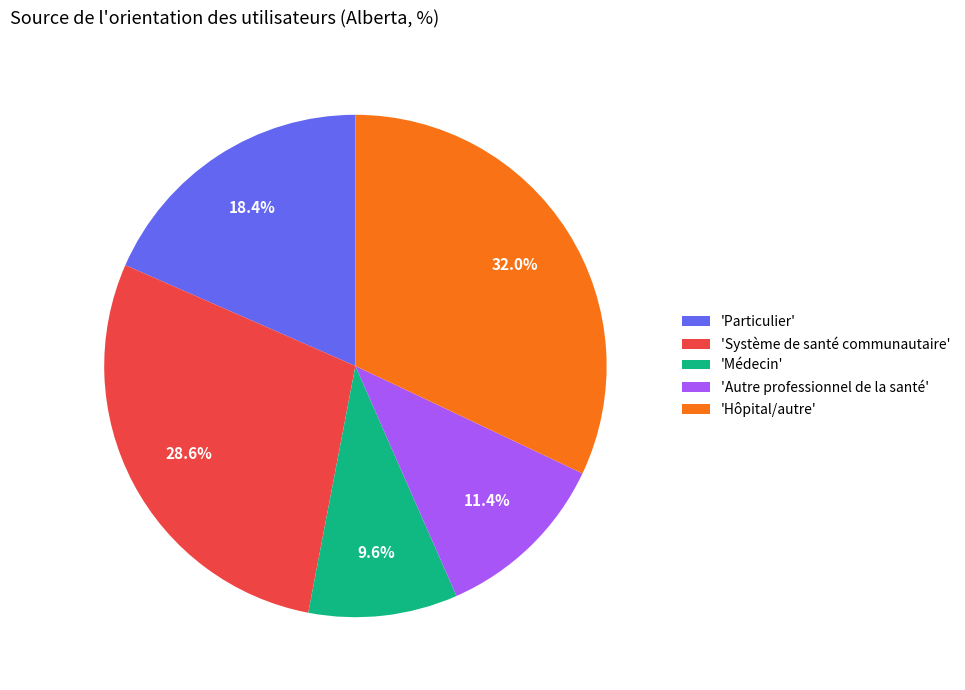

Rank the categories by value from lowest to highest.

'Médecin', 'Autre professionnel de la santé', 'Particulier', 'Système de santé communautaire', 'Hôpital/autre'